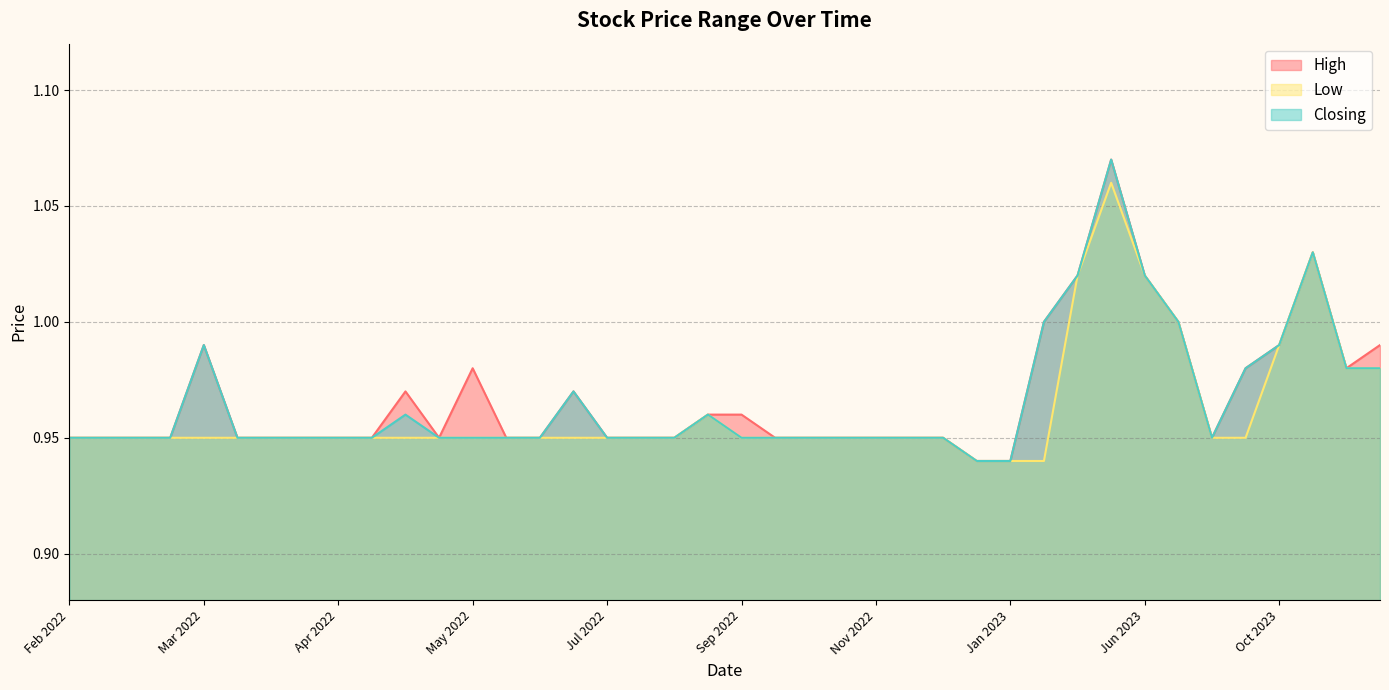

How many data points does each series have?

40